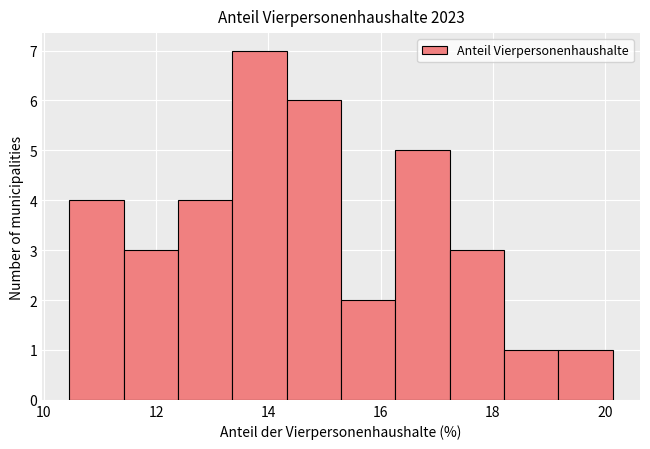

Reading left to right, list every bar in this chart as the range it spans on the x-axis followed by its height. Neither the bar edges nor the heights are printed on the chart, so give them approximately, as read against the axes.

10.4 to 11.4: 4
11.4 to 12.4: 3
12.4 to 13.4: 4
13.4 to 14.4: 7
14.4 to 15.2: 6
15.2 to 16.2: 2
16.2 to 17.2: 5
17.2 to 18.2: 3
18.2 to 19.2: 1
19.2 to 20.2: 1